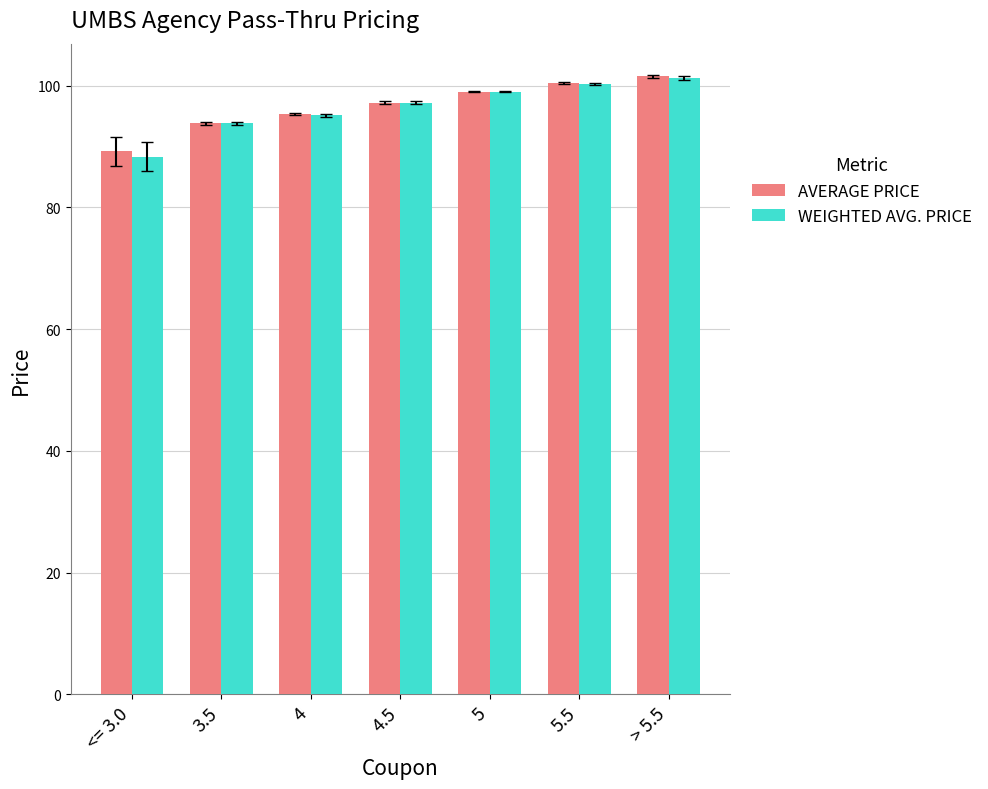

What is the label of the 7th bar from the left?

> 5.5